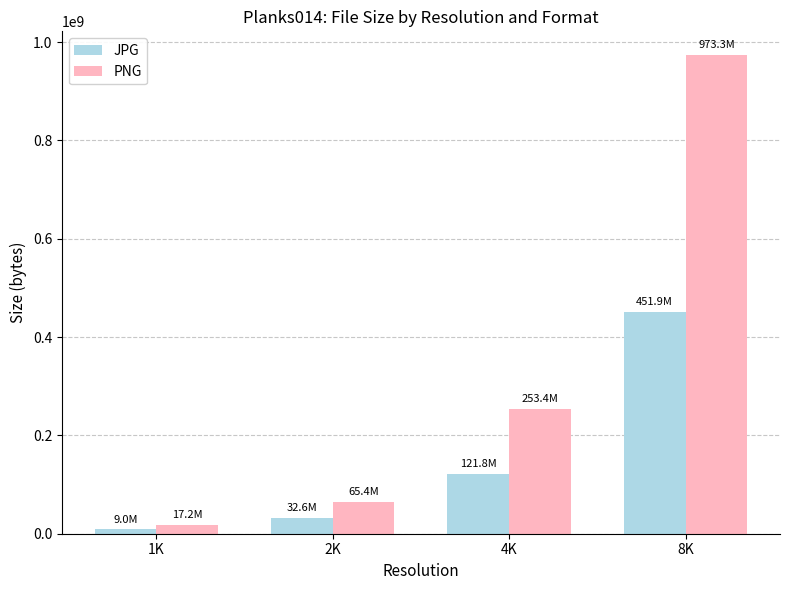

How many values in the PNG series are below 253399890?

2